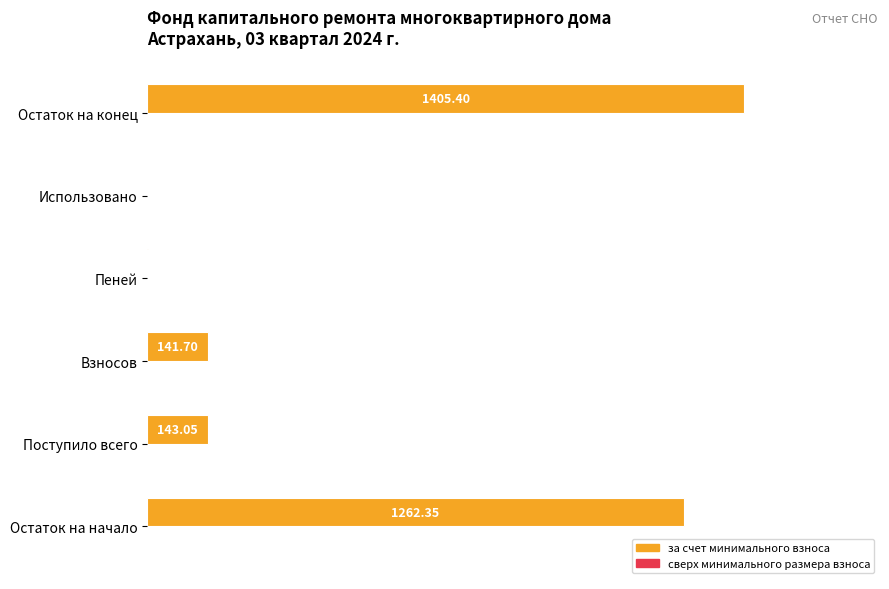

Where is the data nearest to the value 46?

Поступило всего